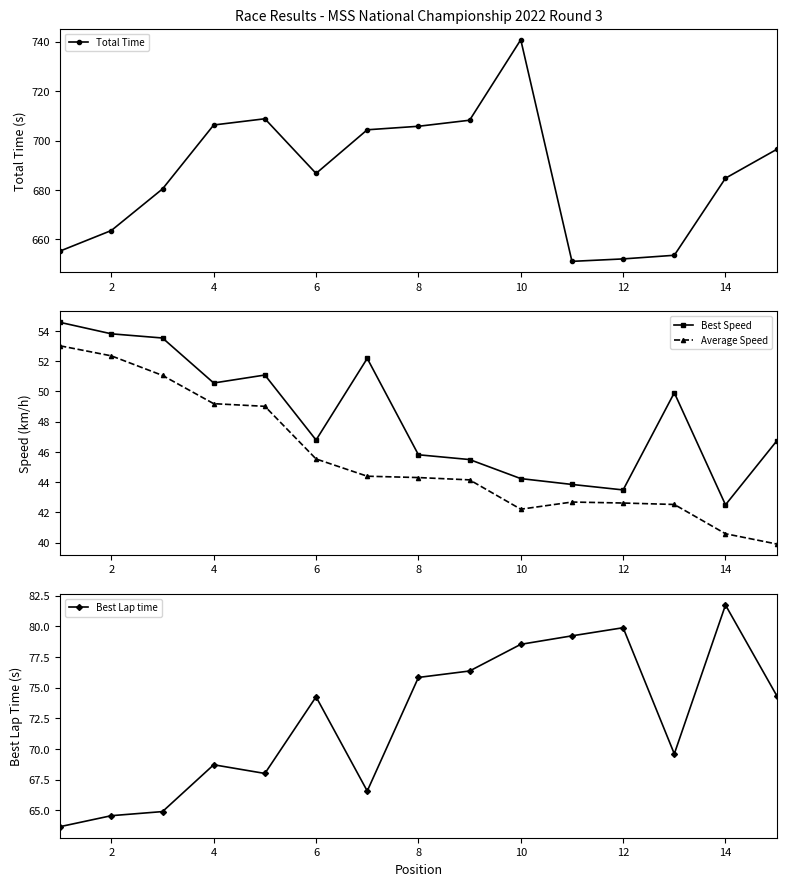

True or false: Average Speed has more than 2 interior local peaks.

False